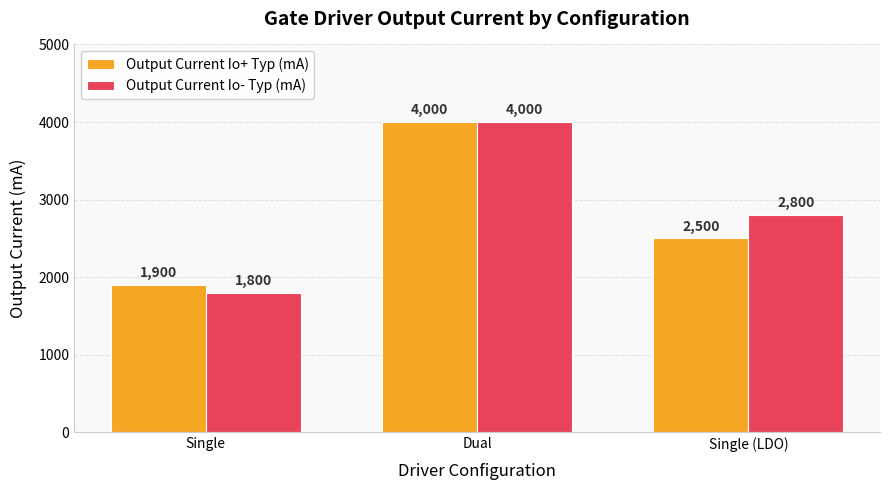

How many values in the Output Current Io- Typ (mA) series are below 2800?

1